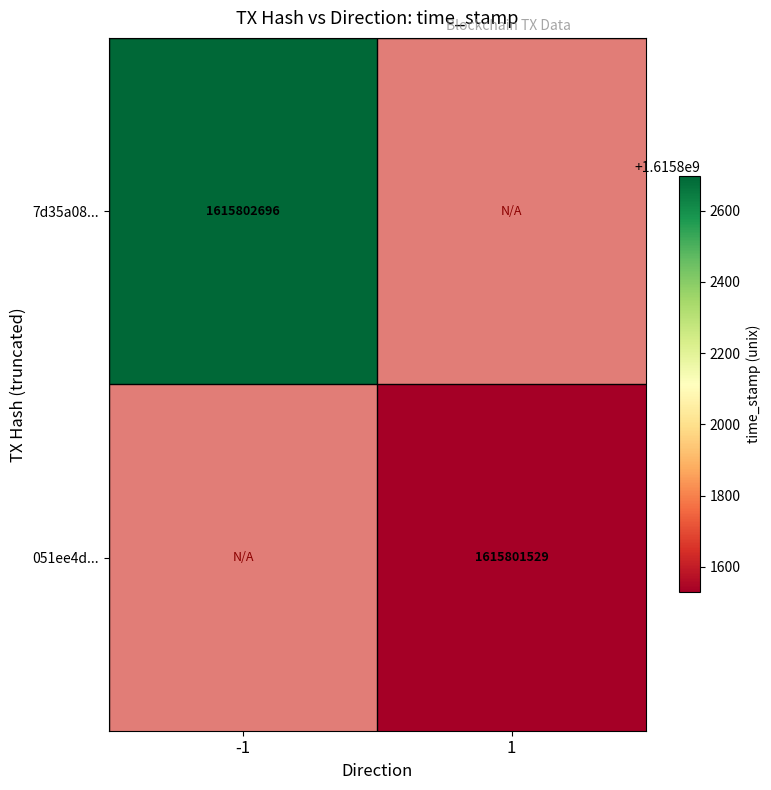

Reading right to left, extract all data points from this chart.

7d35a08594b37fe7df2551bcc6dd7e4c8682f88: 1615802696	-1
051ee4d91d2b4bad929e1154e57854329d4b6be: 1615801529	1